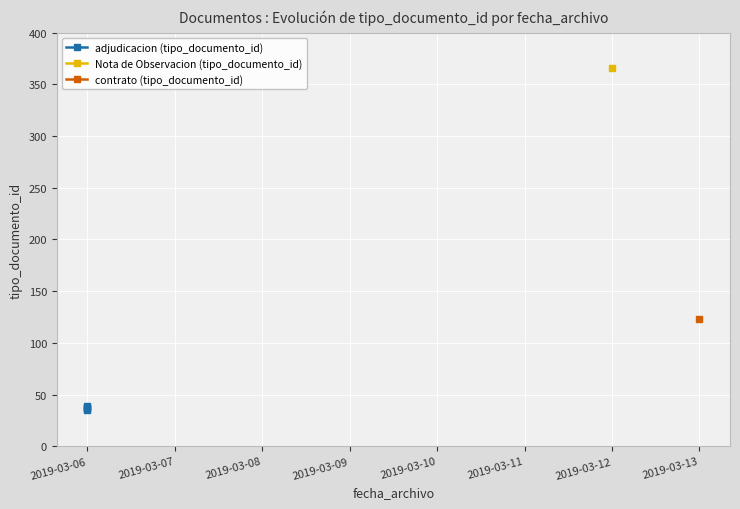

What is the minimum value shown in the chart?

35